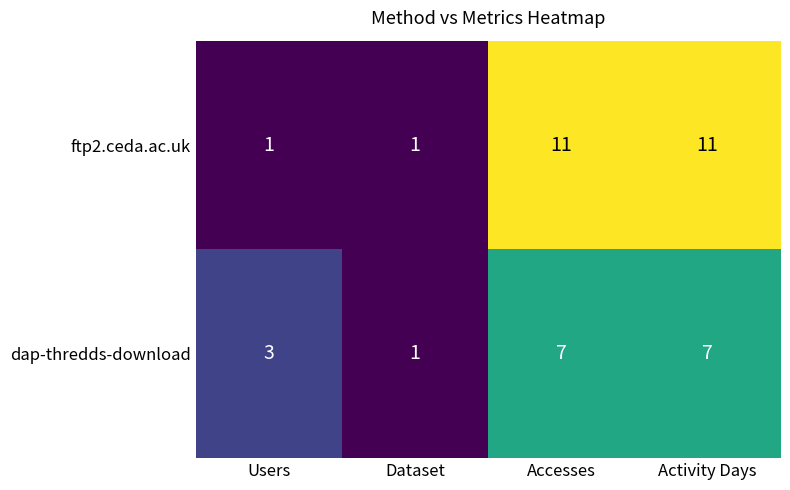

Which series has the largest total across all categories?

ftp2.ceda.ac.uk